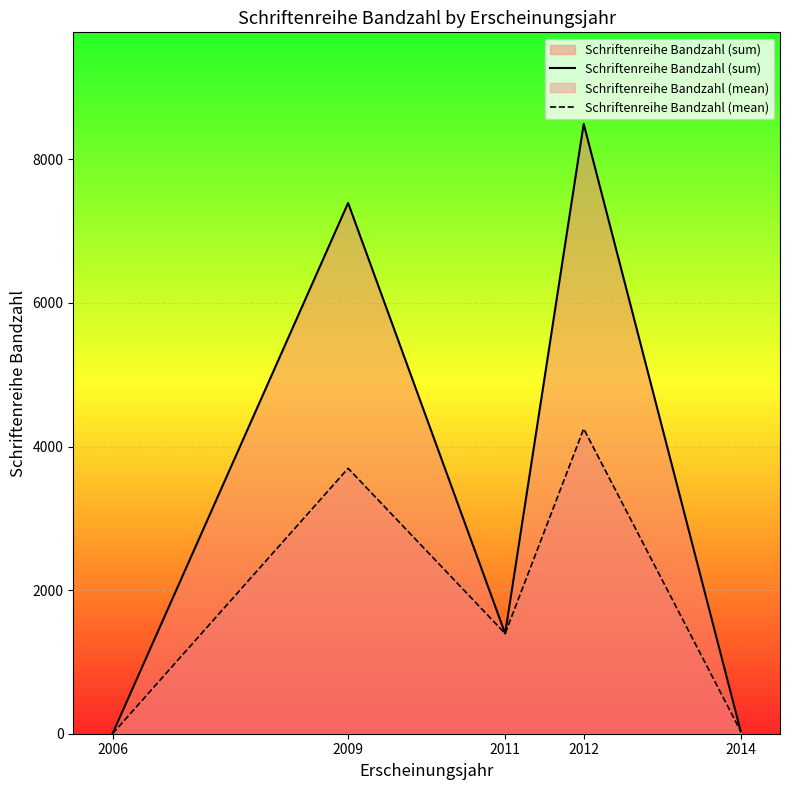

How many distinct data groups are displayed?

2